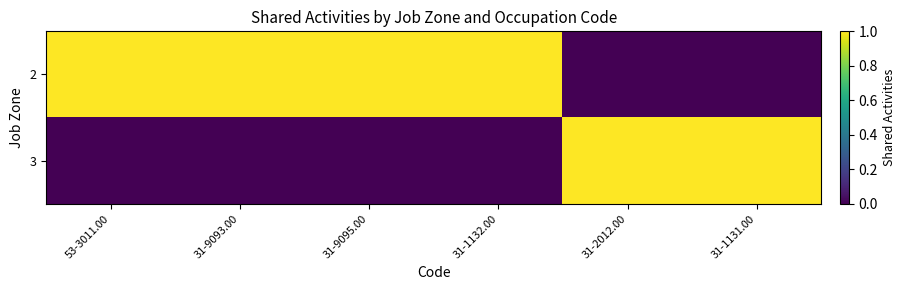

What is the highest value of the 2 series?

1